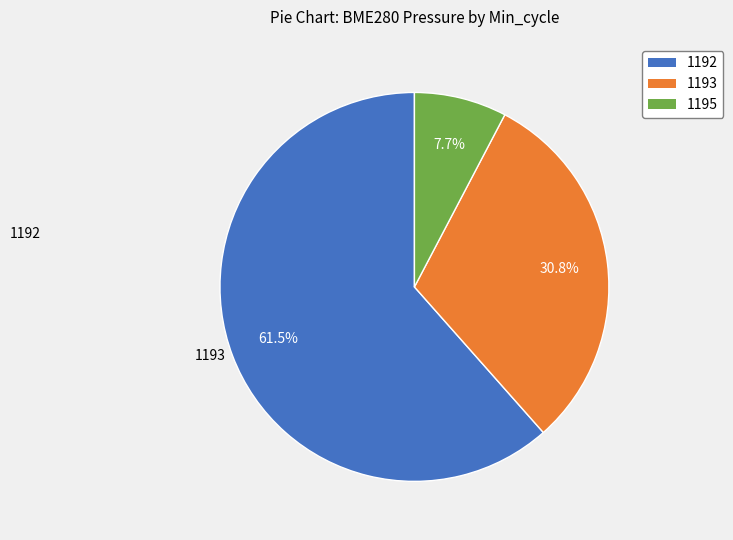

Does any single category account for the majority?

Yes